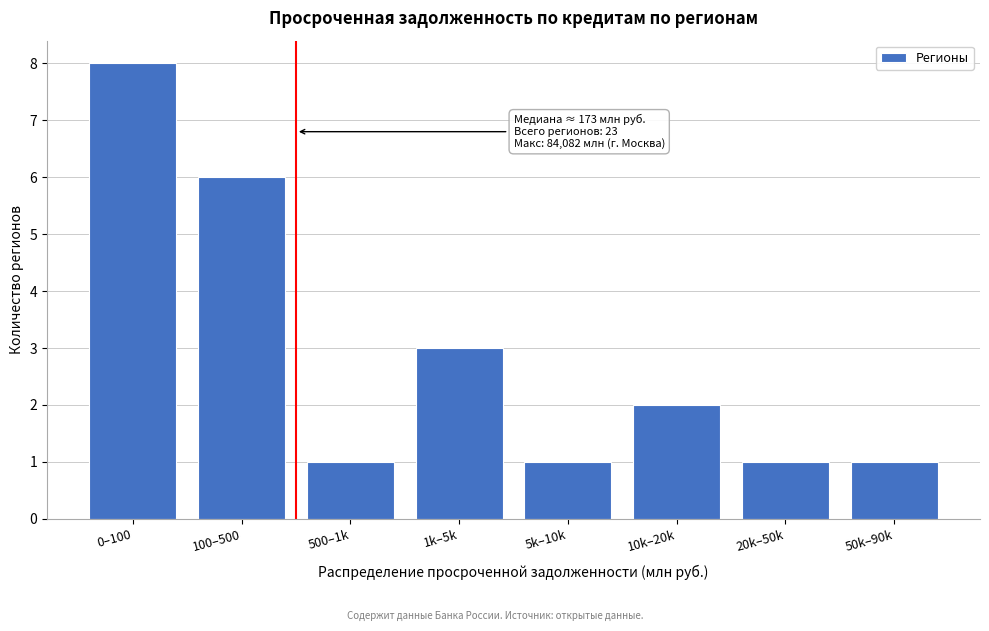

Reading right to left, what are all the values shown in this chart?

50k–90k=1	20k–50k=1	10k–20k=2	5k–10k=1	1k–5k=3	500–1k=1	100–500=6	0–100=8